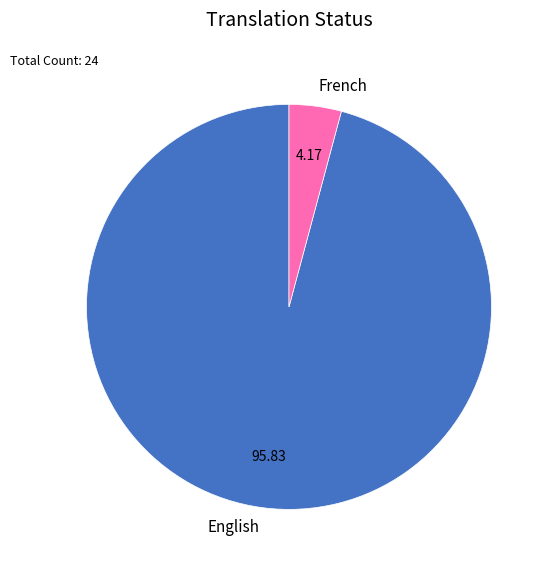

Count the number of slices in the pie.

2